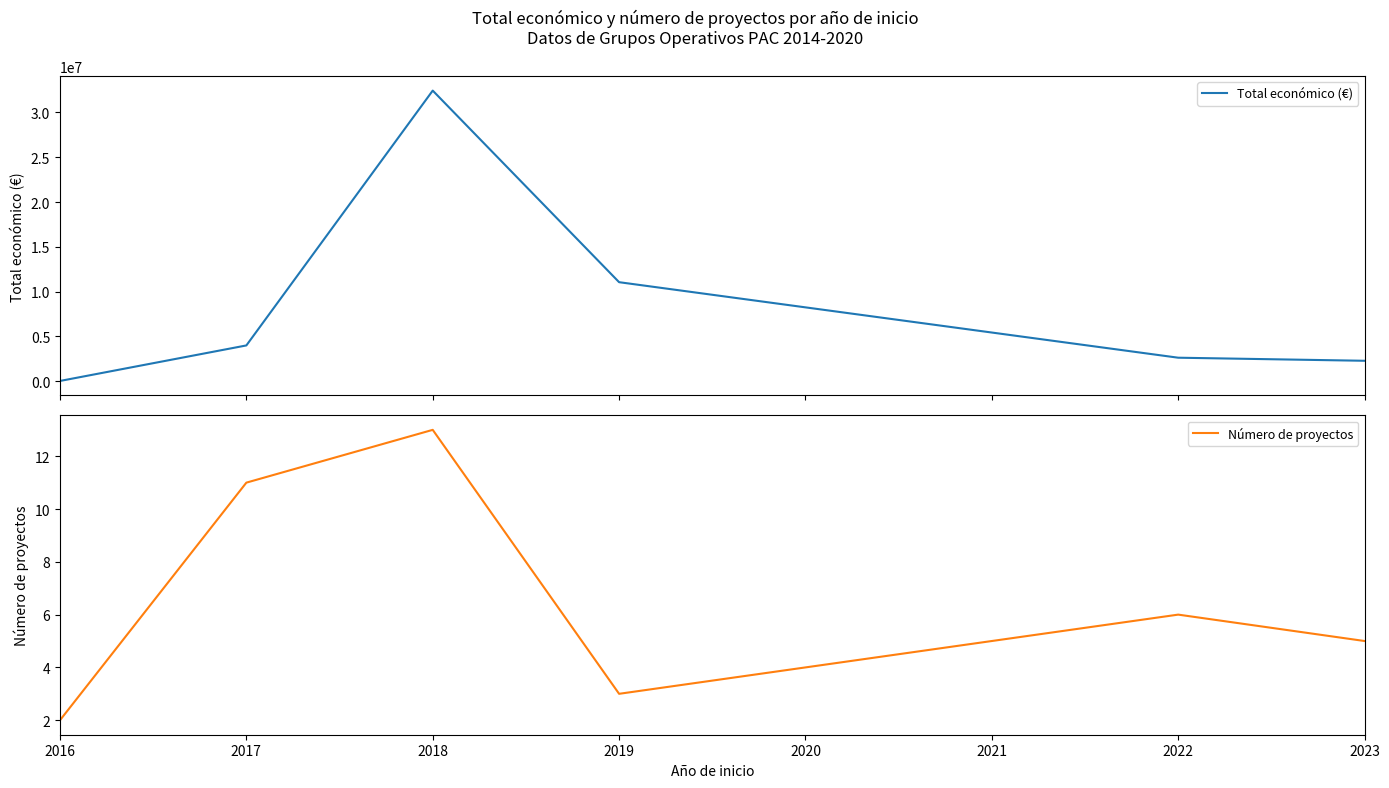

What is the smallest value displayed?

2